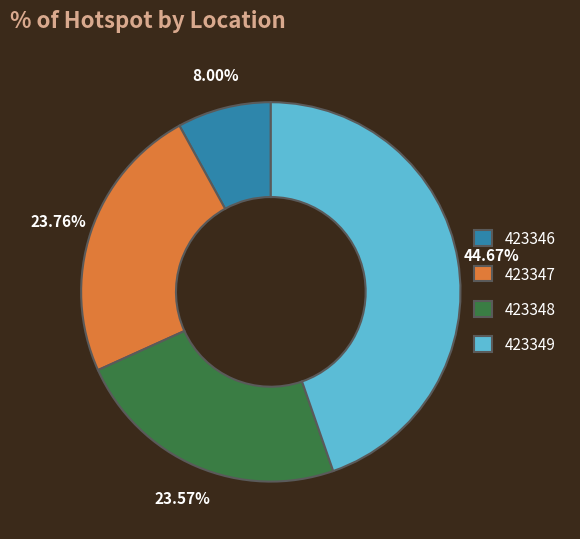

Do 423347 and 423348 together represent more than half of the pie?

No